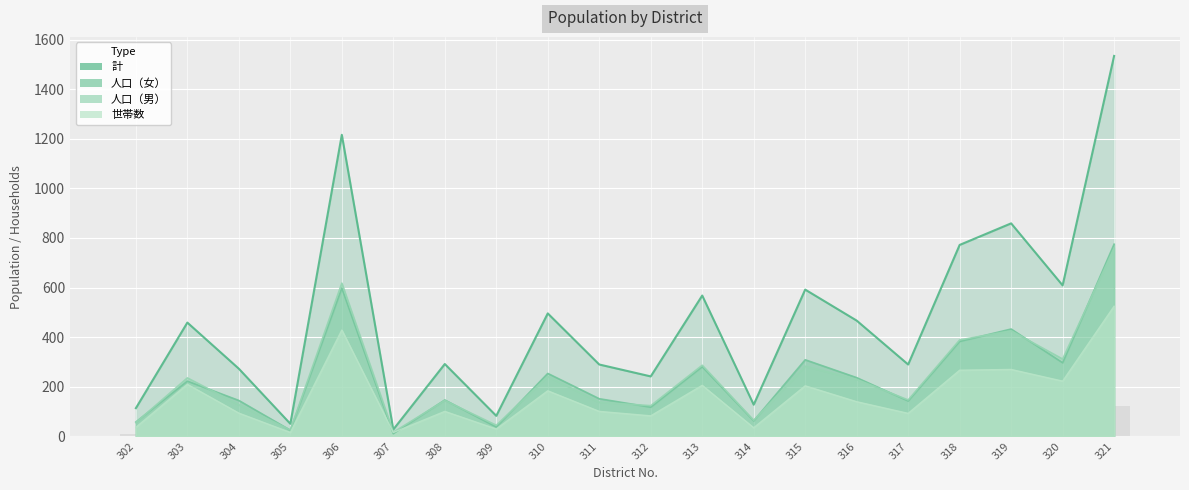

Reading left to right, extract all data points from this chart.

計: 302=114	303=459	304=273	305=51	306=1216	307=28	308=292	309=83	310=496	311=290	312=242	313=568	314=128	315=592	316=467	317=290	318=772	319=859	320=609	321=1534
人口（女）: 302=58	303=223	304=145	305=25	306=598	307=11	308=147	309=38	310=254	311=152	312=118	313=281	314=63	315=309	316=237	317=143	318=383	319=433	320=297	321=775
人口（男）: 302=56	303=236	304=128	305=26	306=618	307=17	308=145	309=45	310=242	311=138	312=124	313=287	314=65	315=283	316=230	317=147	318=389	319=426	320=312	321=759
世帯数: 302=37	303=210	304=94	305=16	306=429	307=16	308=101	309=30	310=184	311=101	312=83	313=206	314=35	315=204	316=140	317=93	318=267	319=270	320=223	321=525